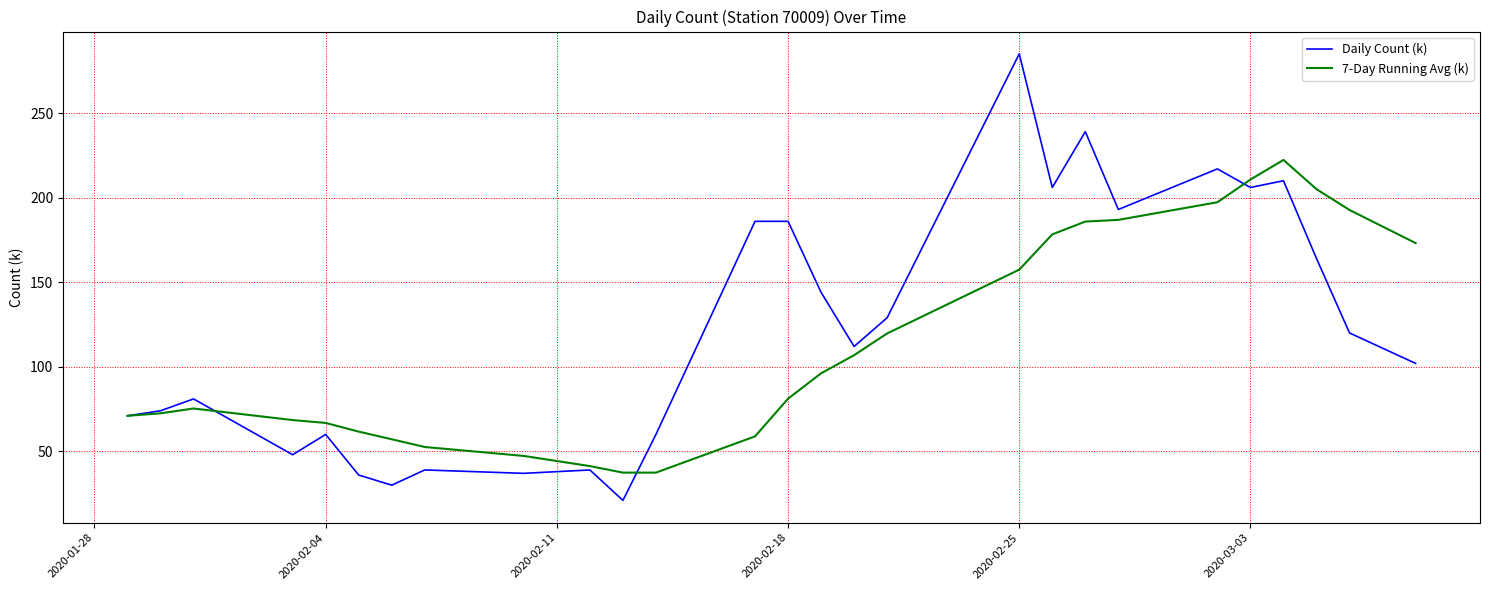

Does the chart have visible grid lines?

Yes